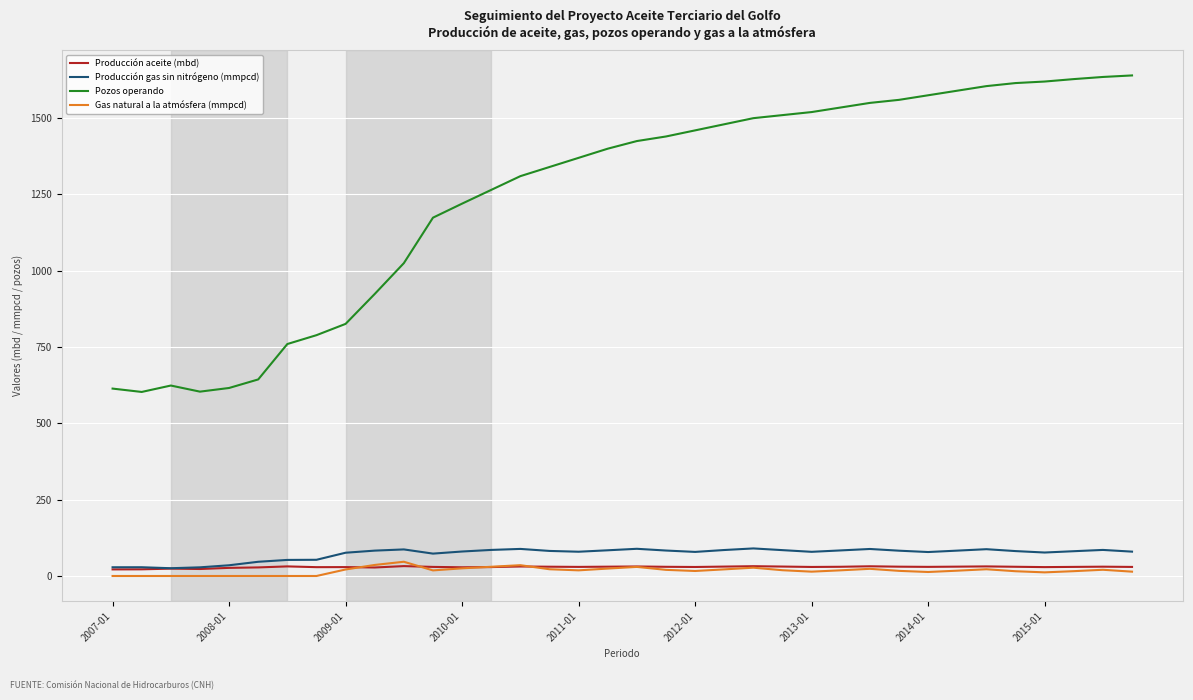

Which series has the largest range (max minus min)?

Pozos operando